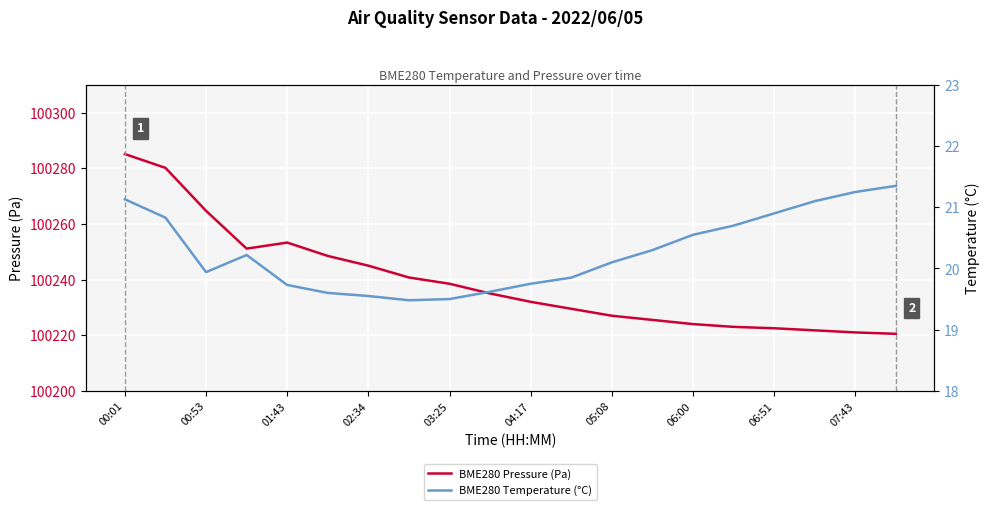

At how many categories does at least one series exceed 38033?

20